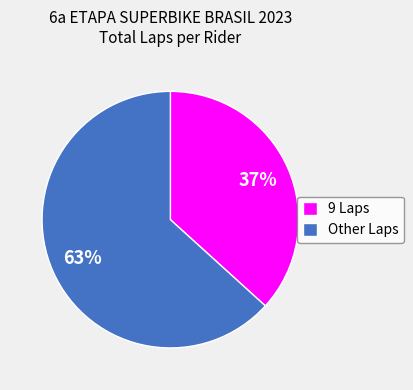

Count the number of slices in the pie.

2